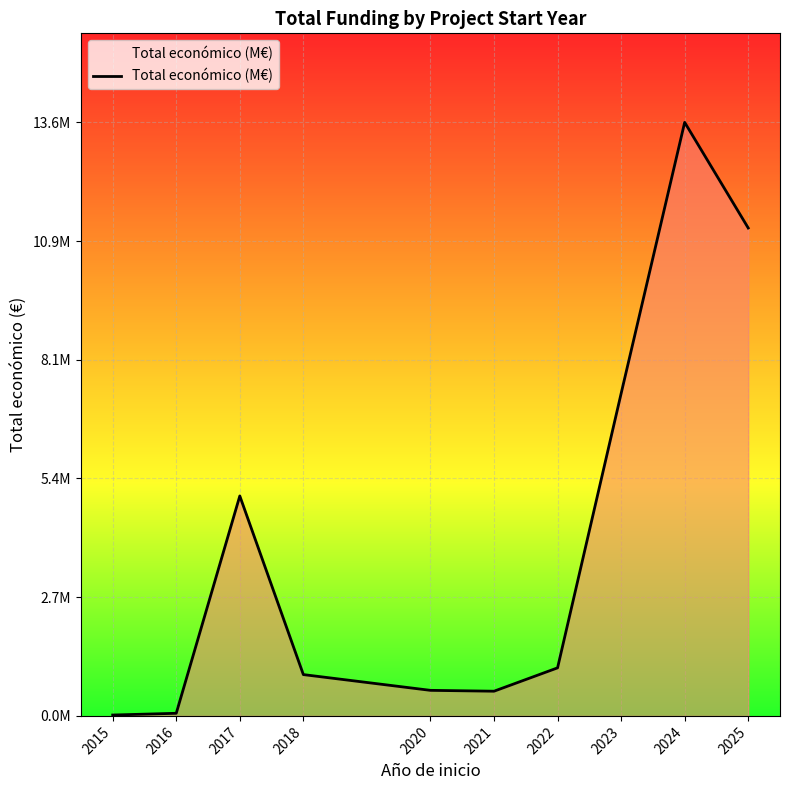

Is this an area chart (filled region under the line)?

Yes